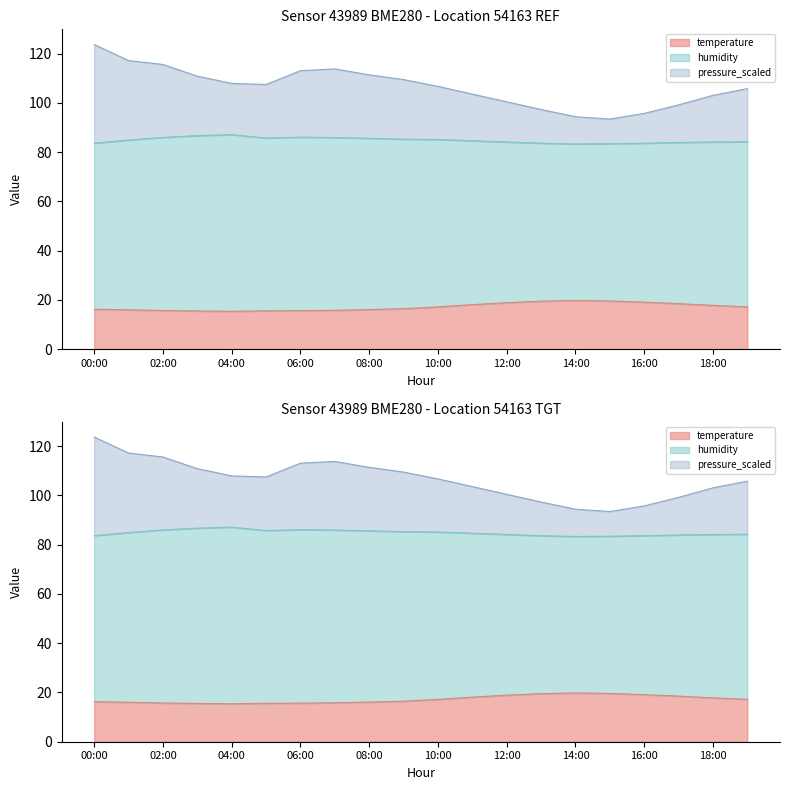

Does the chart have visible grid lines?

No